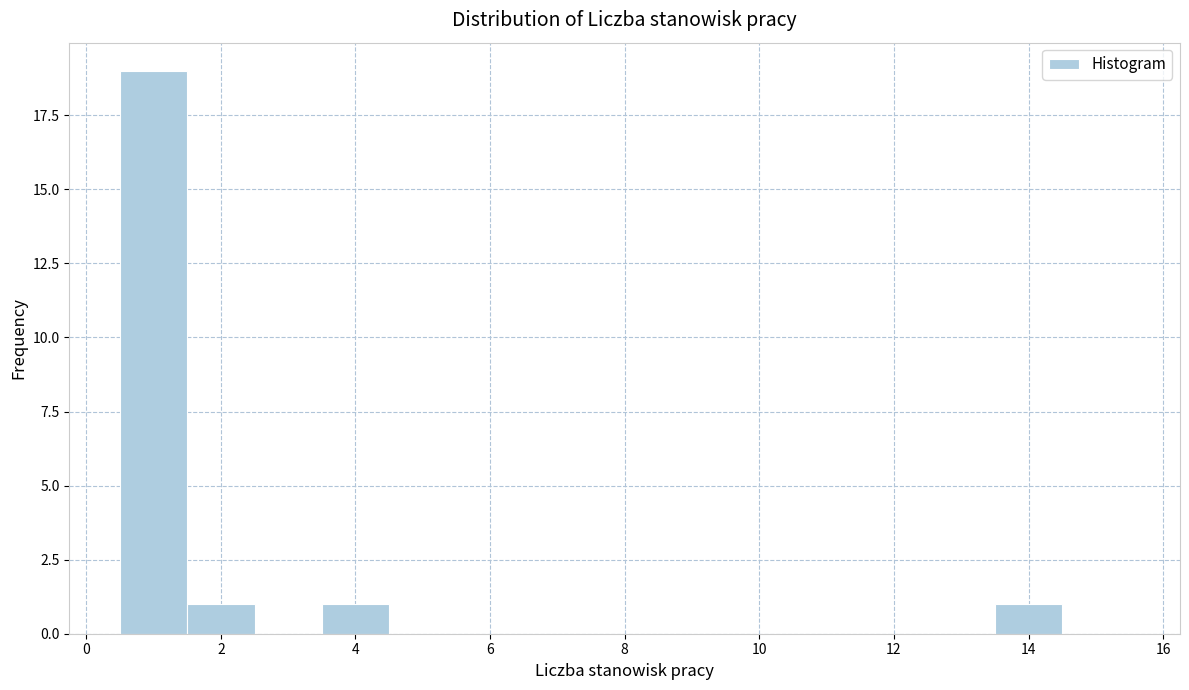

What is the height of the bar covering 3.5 to 4.5 on the x-axis? Neither the bar edges nor the heights are printed on the chart, so give them approximately, as read against the axes.

1